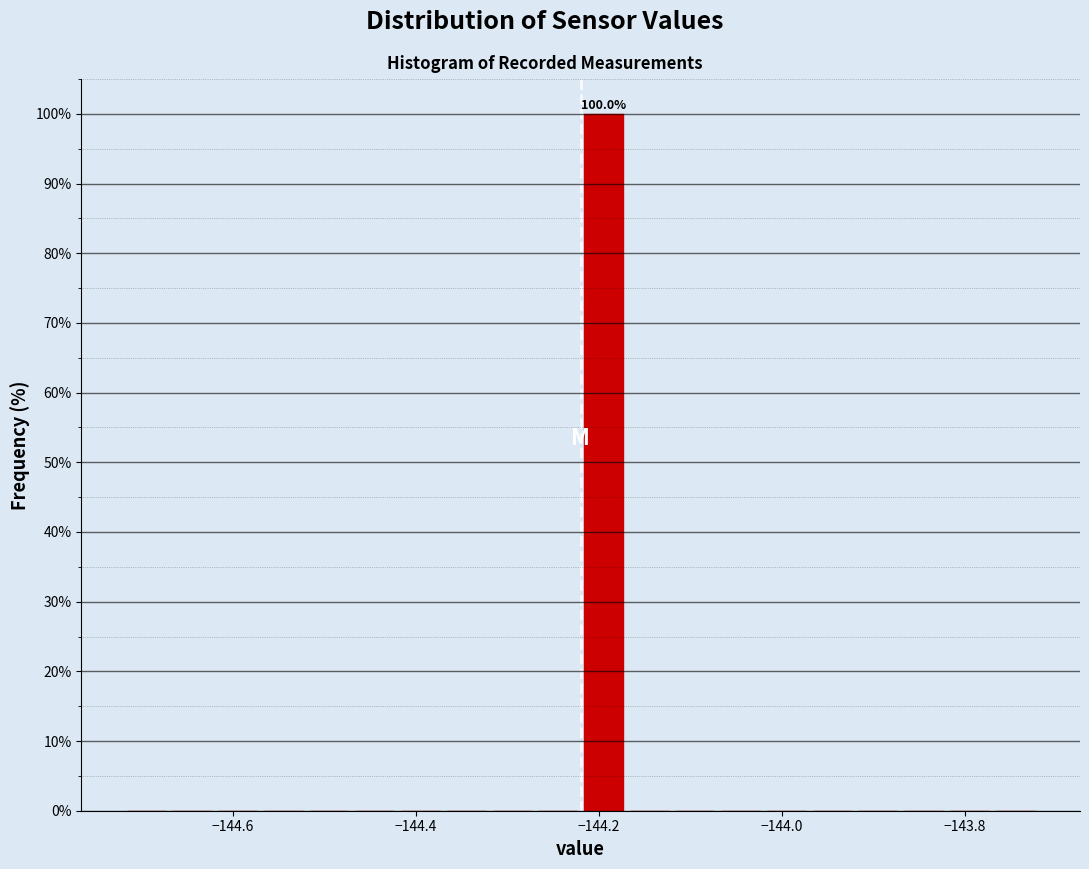

Read against the x-axis, roughly where is the centre of the tallest bar?

-144.20